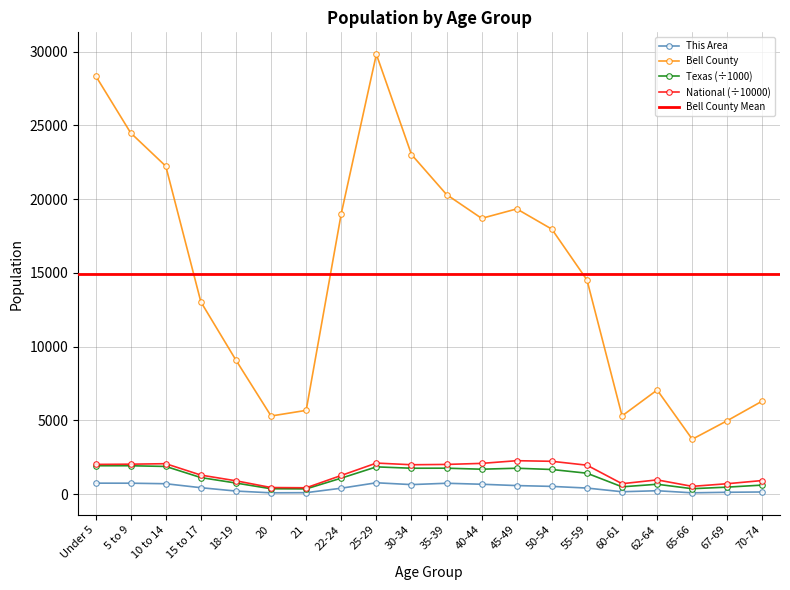

How many lines are shown in the chart?

4